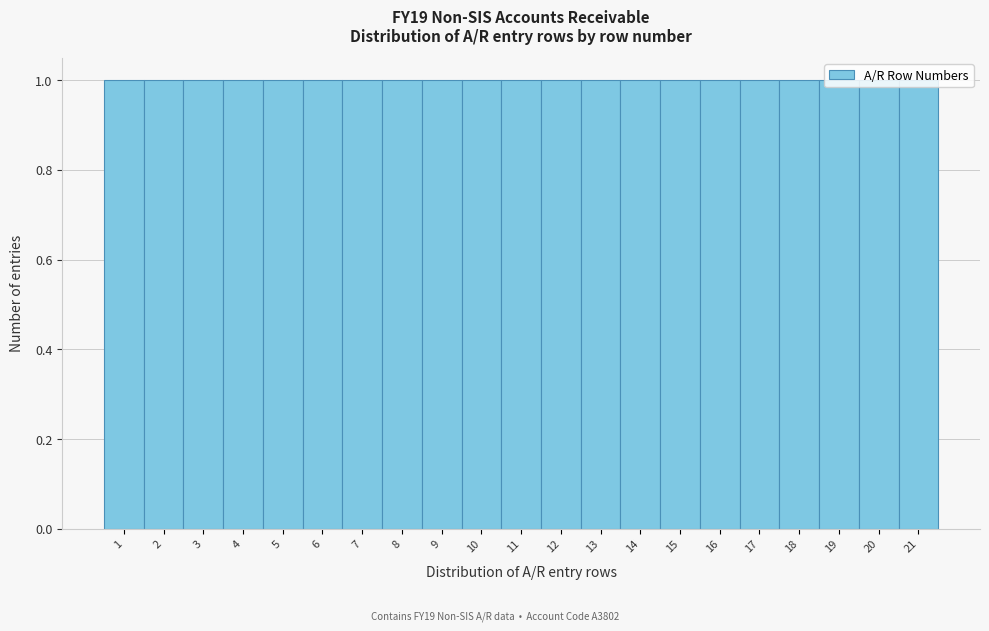

Reading left to right, transcribe this chart: for each bar, give the range it covers on the x-axis and its height. The values are not printed on the chart, so give them approximately, as read against the axis.

0.5 to 1.5: 1
1.5 to 2.5: 1
2.5 to 3.5: 1
3.5 to 4.5: 1
4.5 to 5.5: 1
5.5 to 6.5: 1
6.5 to 7.5: 1
7.5 to 8.5: 1
8.5 to 9.5: 1
9.5 to 10.5: 1
10.5 to 11.5: 1
11.5 to 12.5: 1
12.5 to 13.5: 1
13.5 to 14.5: 1
14.5 to 15.5: 1
15.5 to 16.5: 1
16.5 to 17.5: 1
17.5 to 18.5: 1
18.5 to 19.5: 1
19.5 to 20.5: 1
20.5 to 21.5: 1